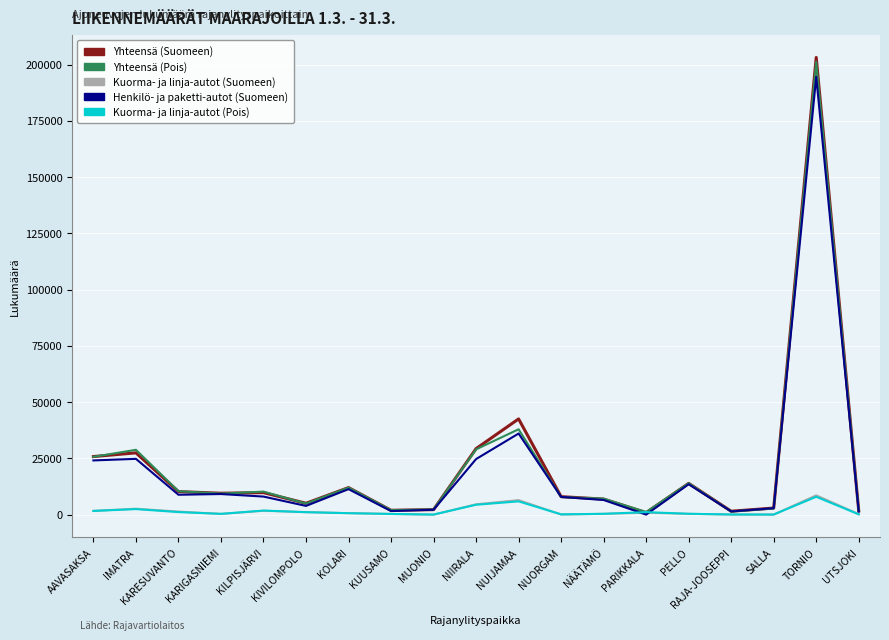

Count the number of categories in the chart.

19